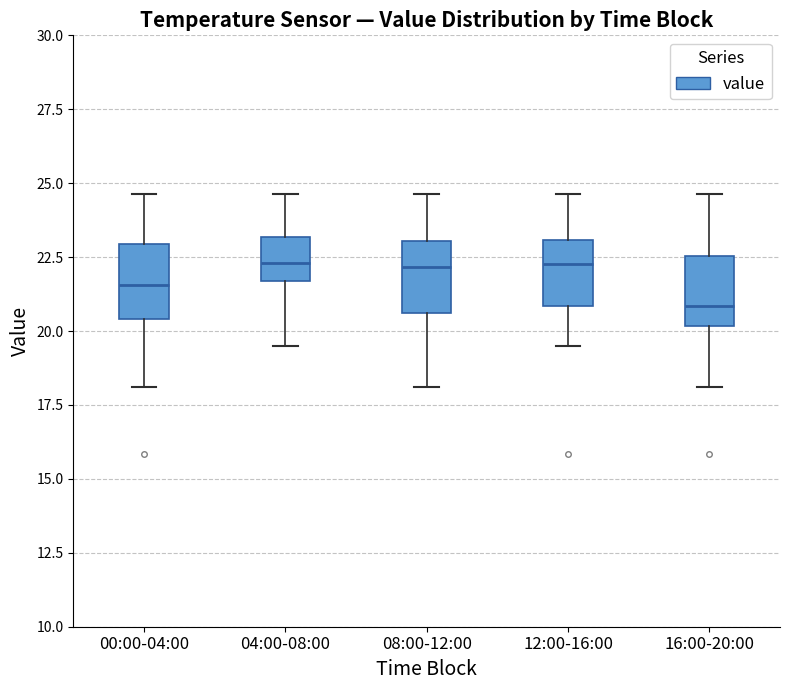

Reading left to right, read every box against the y-axis: the position of its median line, the range the box covers, and the ends of its whiskers. The values are not printed on the chart, so give them approximately, as read against the axis.

00:00-04:00: median 21.5, box 20.5 to 23.0, whiskers 18.0 to 24.5
04:00-08:00: median 22.5, box 21.5 to 23.0, whiskers 19.5 to 24.5
08:00-12:00: median 22.0, box 20.5 to 23.0, whiskers 18.0 to 24.5
12:00-16:00: median 22.5, box 21.0 to 23.0, whiskers 19.5 to 24.5
16:00-20:00: median 21.0, box 20.0 to 22.5, whiskers 18.0 to 24.5